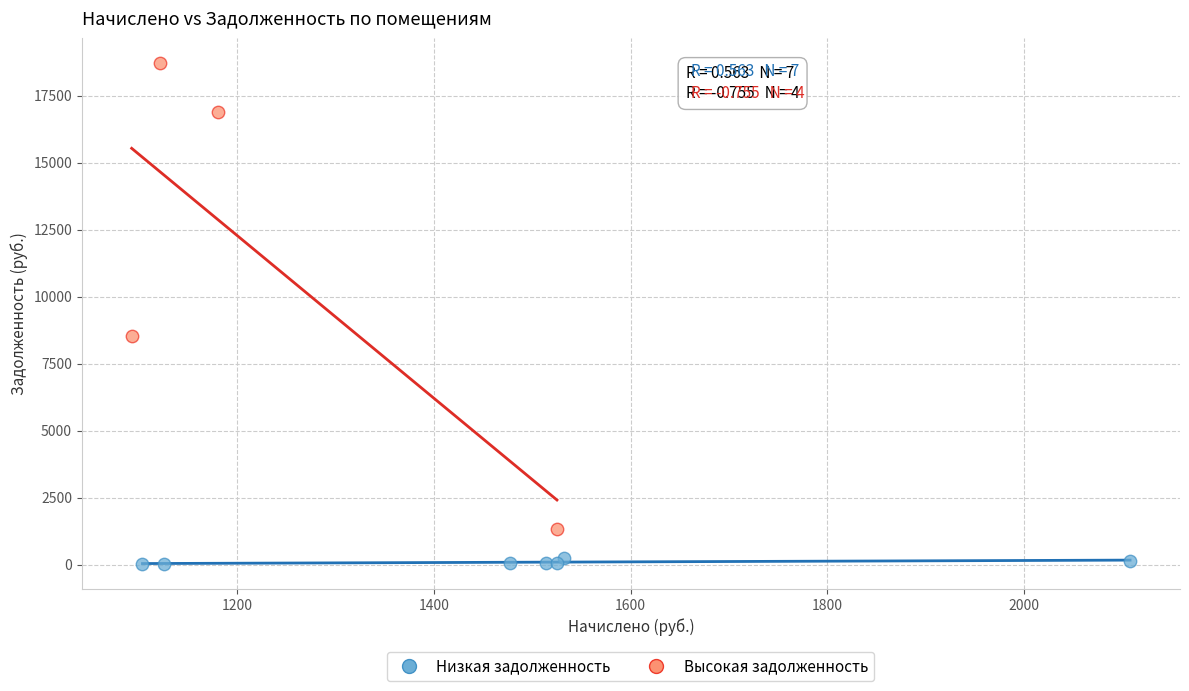

Which series contains the lowest Y value?

Низкая задолженность